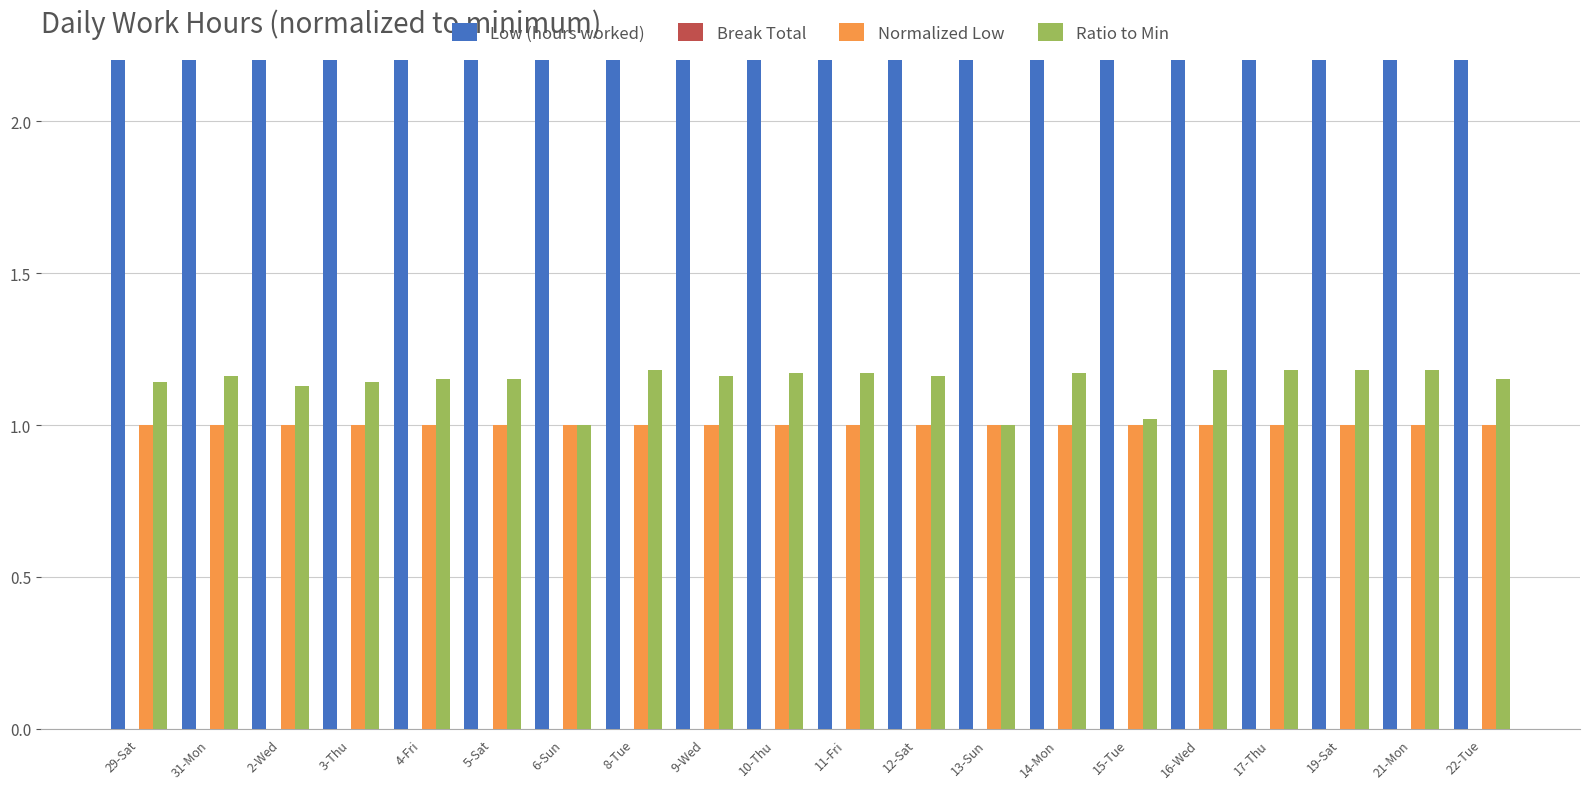

How many bars are there in total?

80